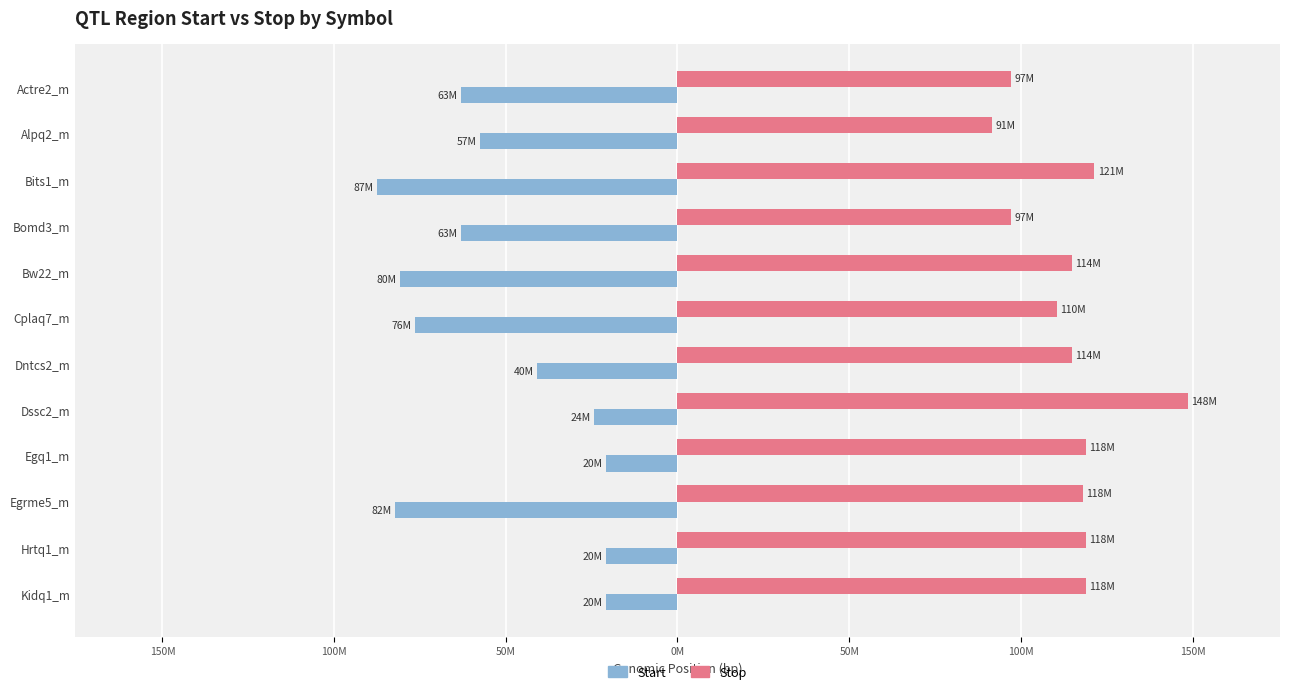

What are all the series names shown in the legend?

Start, Stop